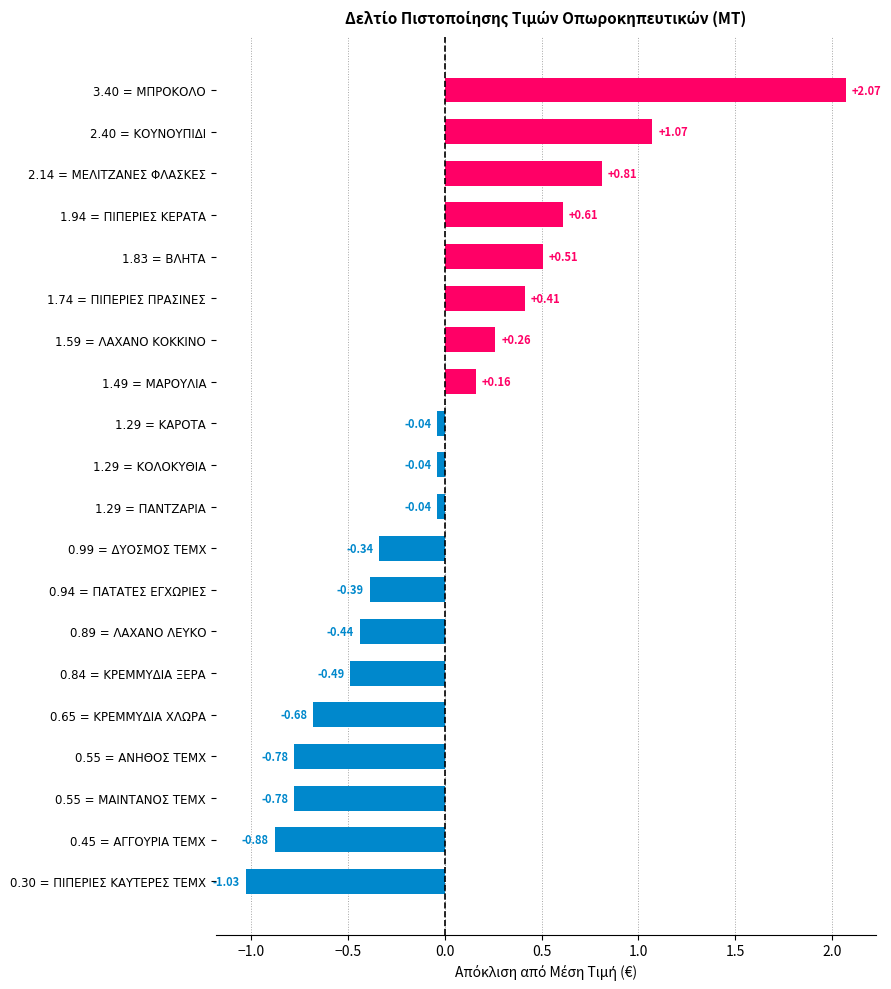

What is the difference between the values at 1.94 = ΠΙΠΕΡΙΕΣ ΚΕΡΑΤΑ and 0.65 = ΚΡΕΜΜΥΔΙΑ ΧΛΩΡΑ?

1.3